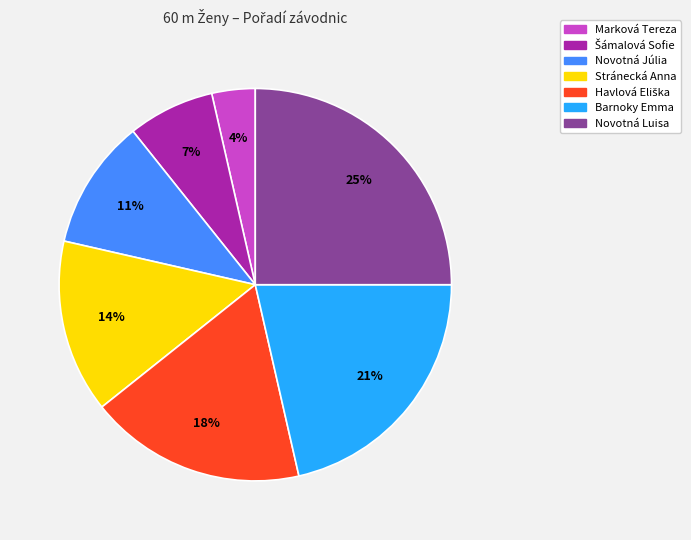

Which slice is the smallest?

Marková Tereza